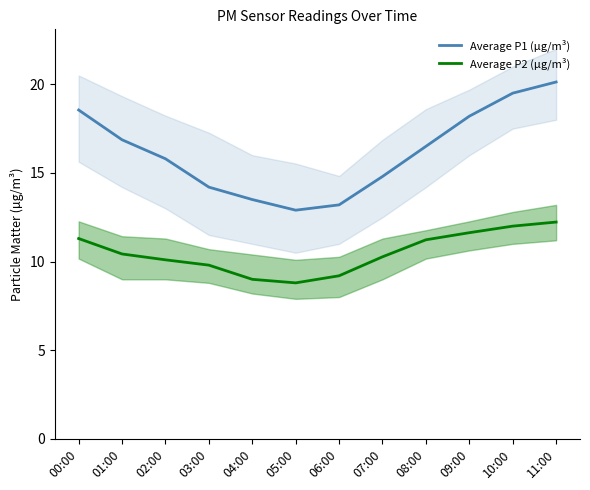

How many values in the Average P1 (µg/m³) series exceed 16?

6